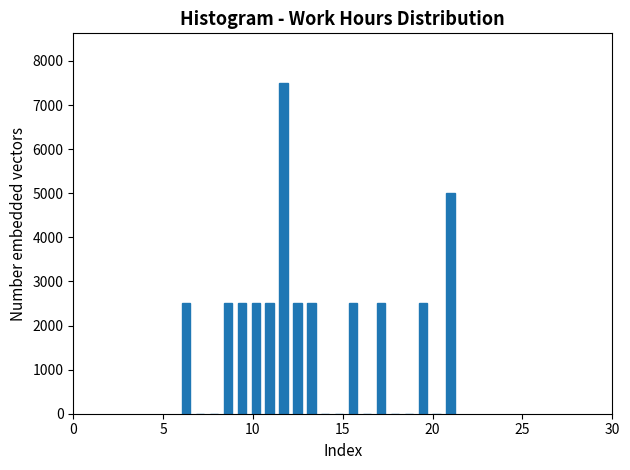

Around what value on the x-axis is the tallest bar? Give the approximate position of its centre, as read against the axis.

11.5